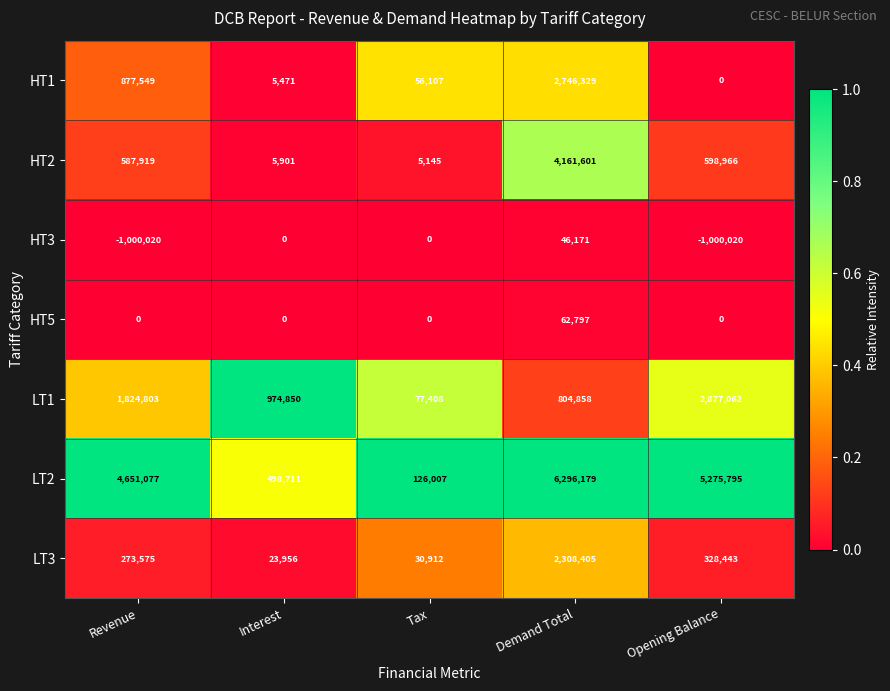

Where is LT2 nearest to the value 3211093?

Revenue